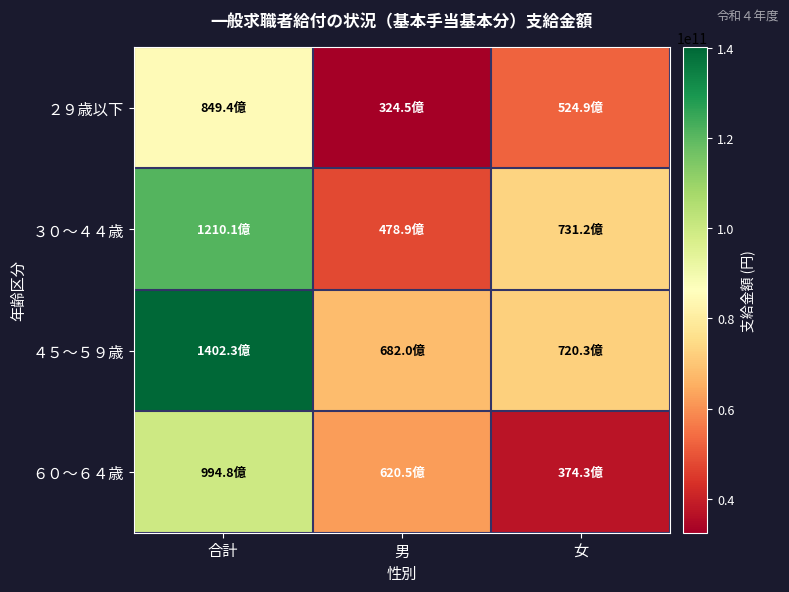

Reading left to right, extract all data points from this chart.

２９歳以下: 合計=84938563370	男=32447723091	女=52490840279
３０～４４歳: 合計=121009759998	男=47890500384	女=73119259614
４５～５９歳: 合計=140233609318	男=68200798964	女=72032810354
６０～６４歳: 合計=99477017159	男=62048522095	女=37428495064